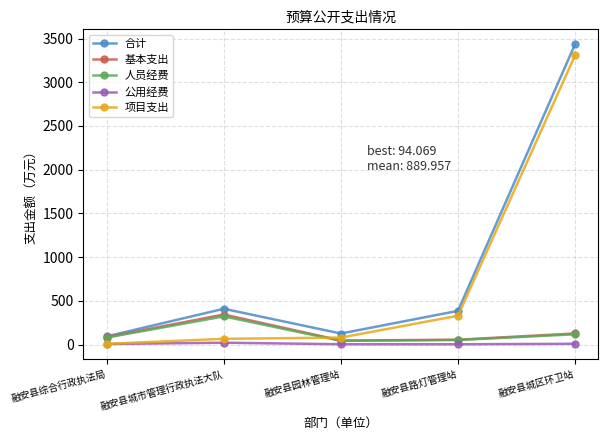

At which category is the sum across all series the highest?

融安县城区环卫站